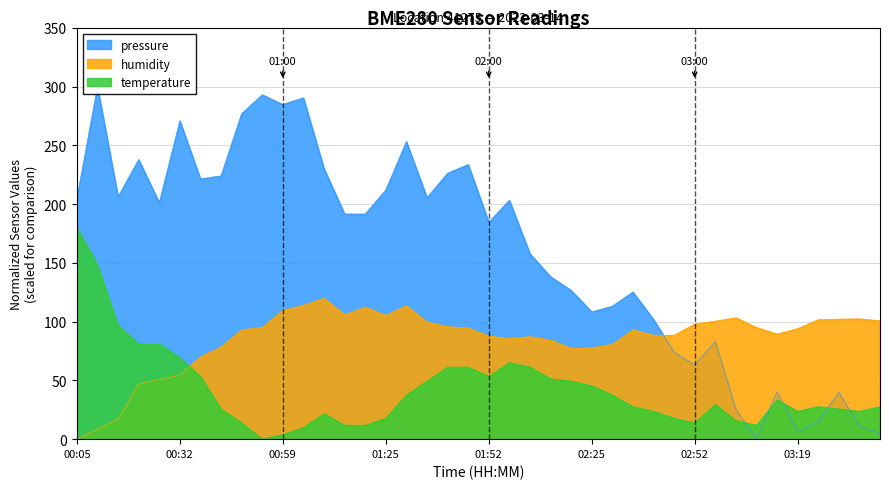

Where does the pressure series first go above 191?

00:05